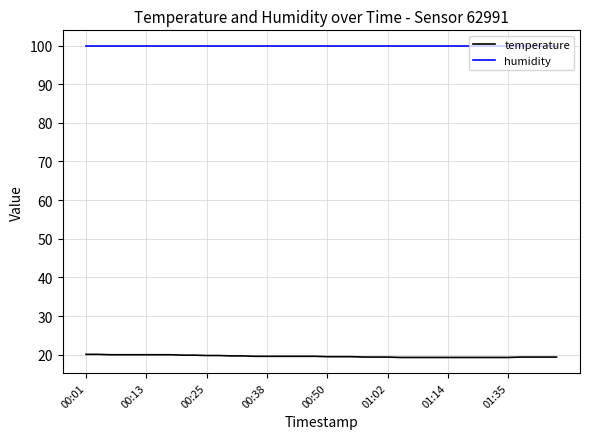

What is the highest value of the humidity series?

99.9